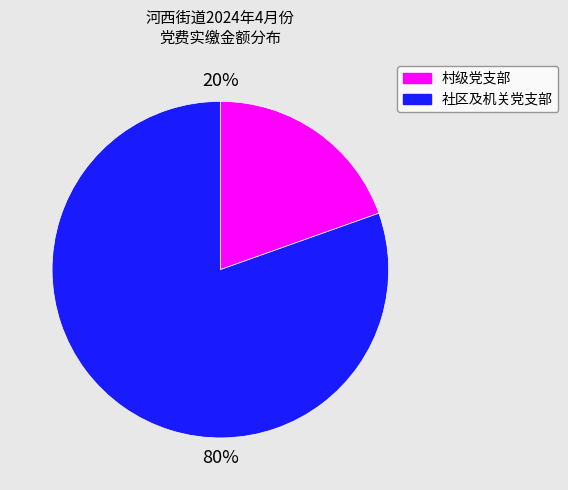

Does any single category account for the majority?

Yes